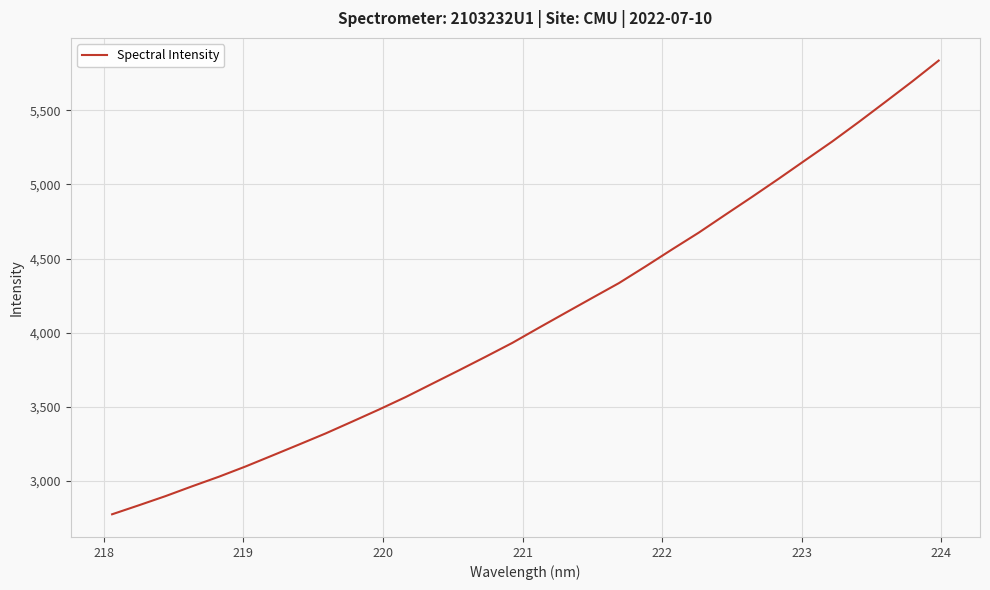

What is the greatest value displayed?

5836.2